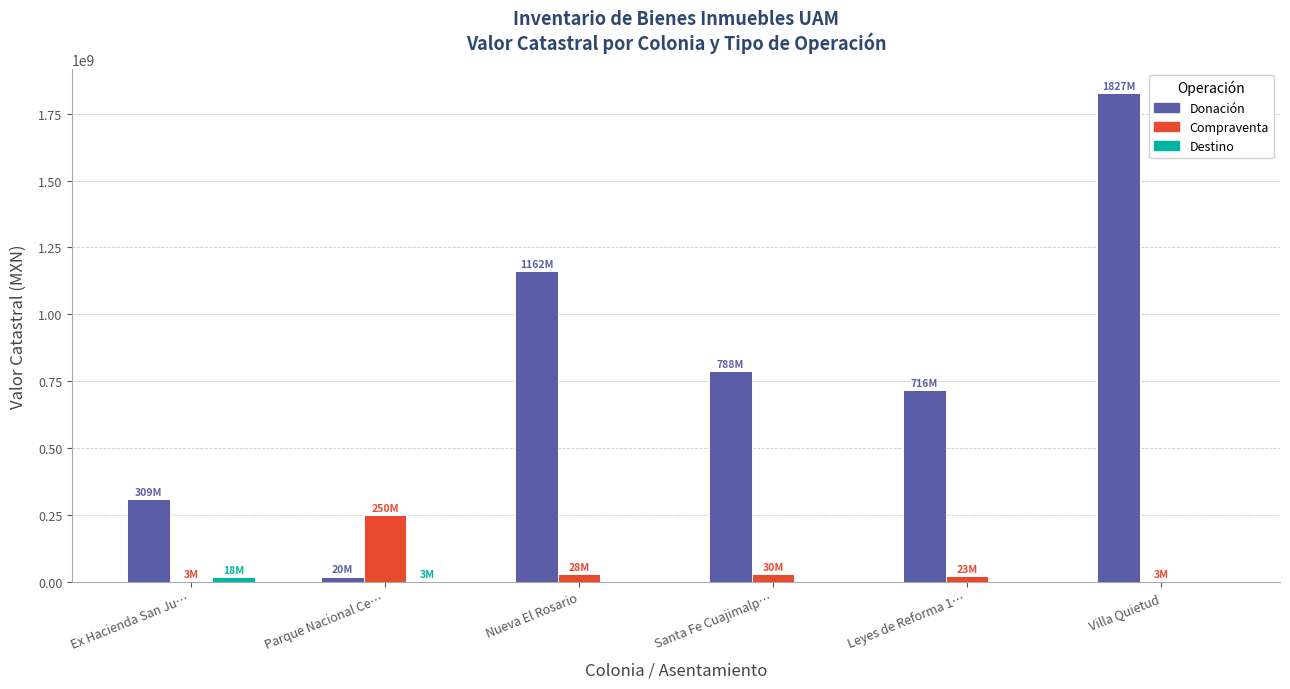

Which series changed the most between Ex Hacienda San Ju… and Santa Fe Cuajimalp…?

Donación